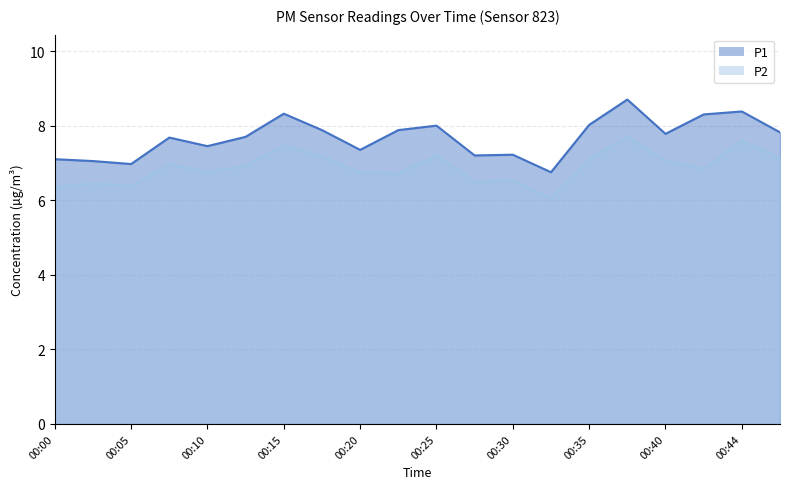

What is the greatest value displayed?

8.7